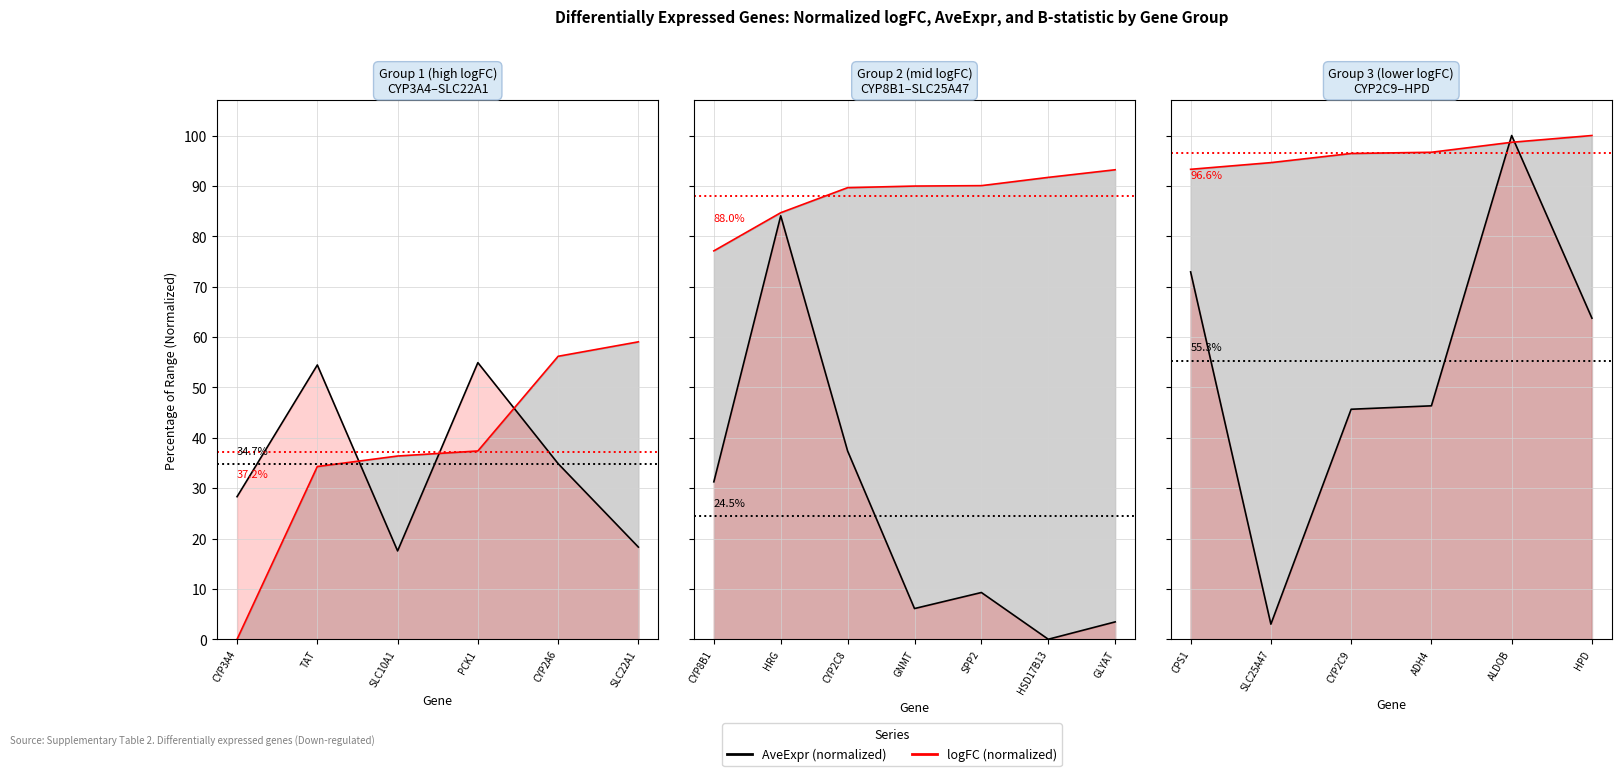

What position from the right is CPS1?

6